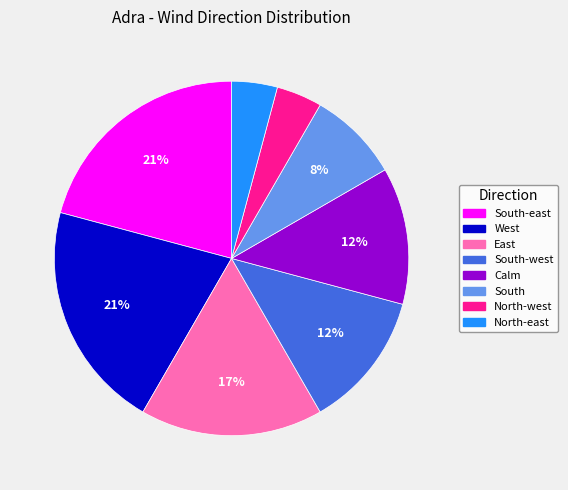

Does North-west account for over 50% of the chart?

No